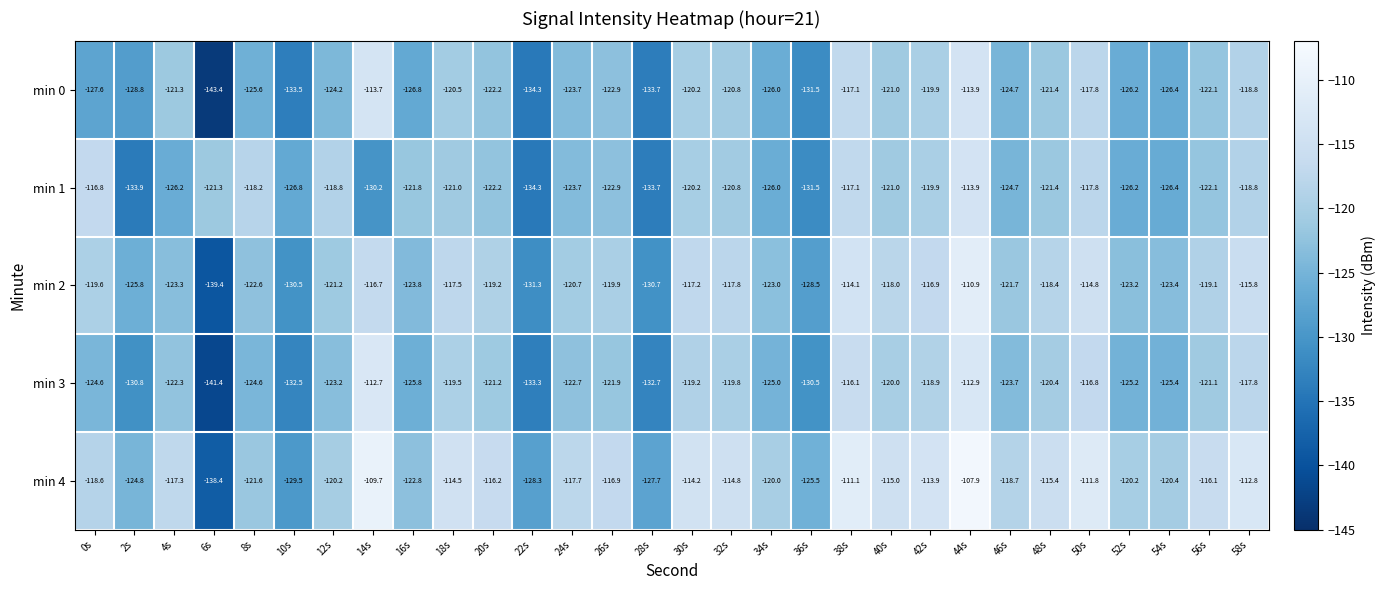

List the series in order of their peak value, highest first.

min 4, min 2, min 3, min 0, min 1